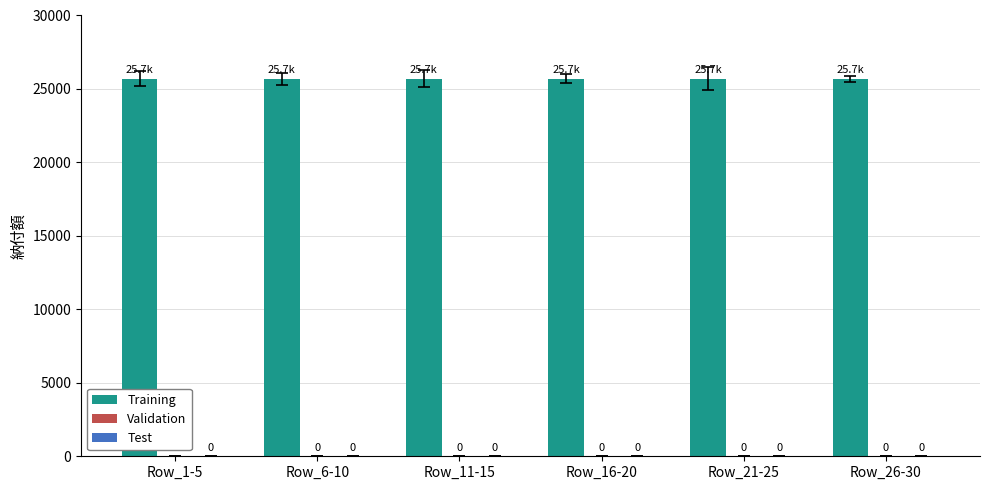

Which category has the highest value across all series?

Row_1-5